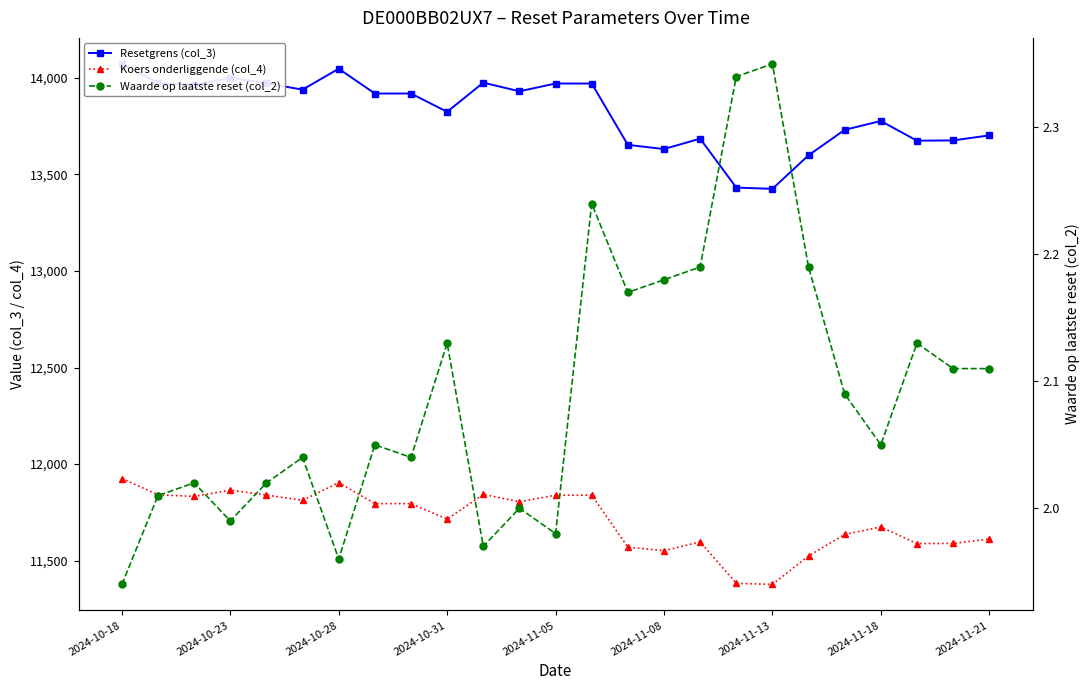

Which has a higher value, 19 or 22?

22